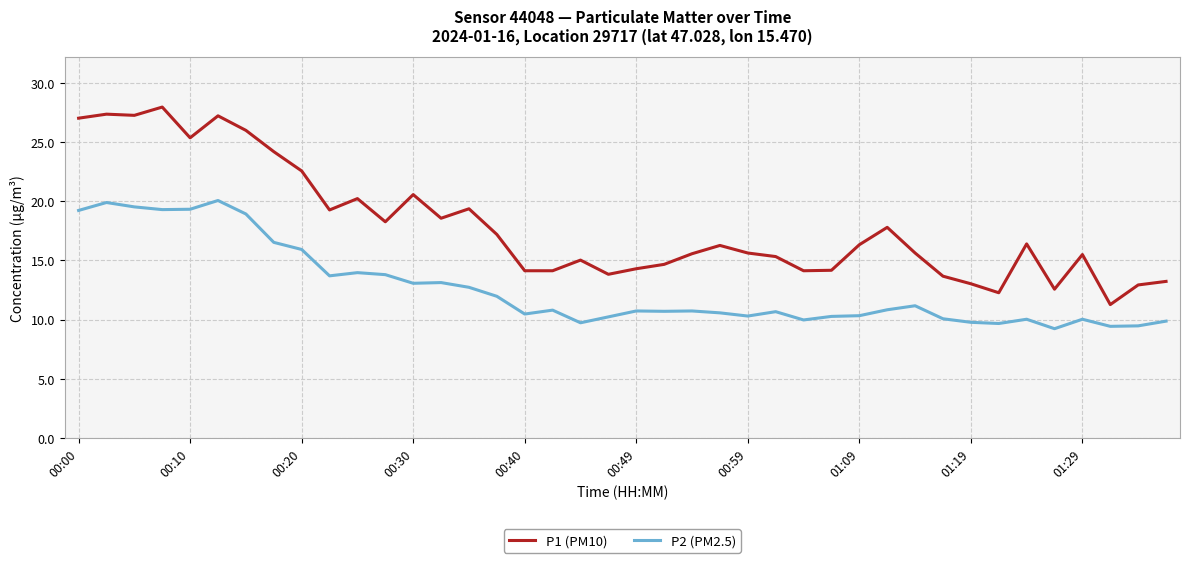

Which series has the largest total across all categories?

P1 (PM10)